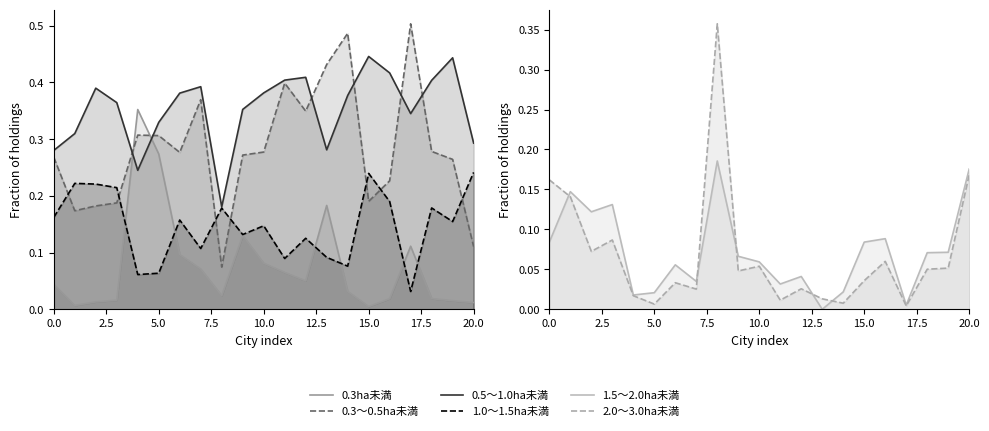

Is the value of 0.3ha未満 at 19 greater than the value of 2.0～3.0ha未満 at 20.0?

No